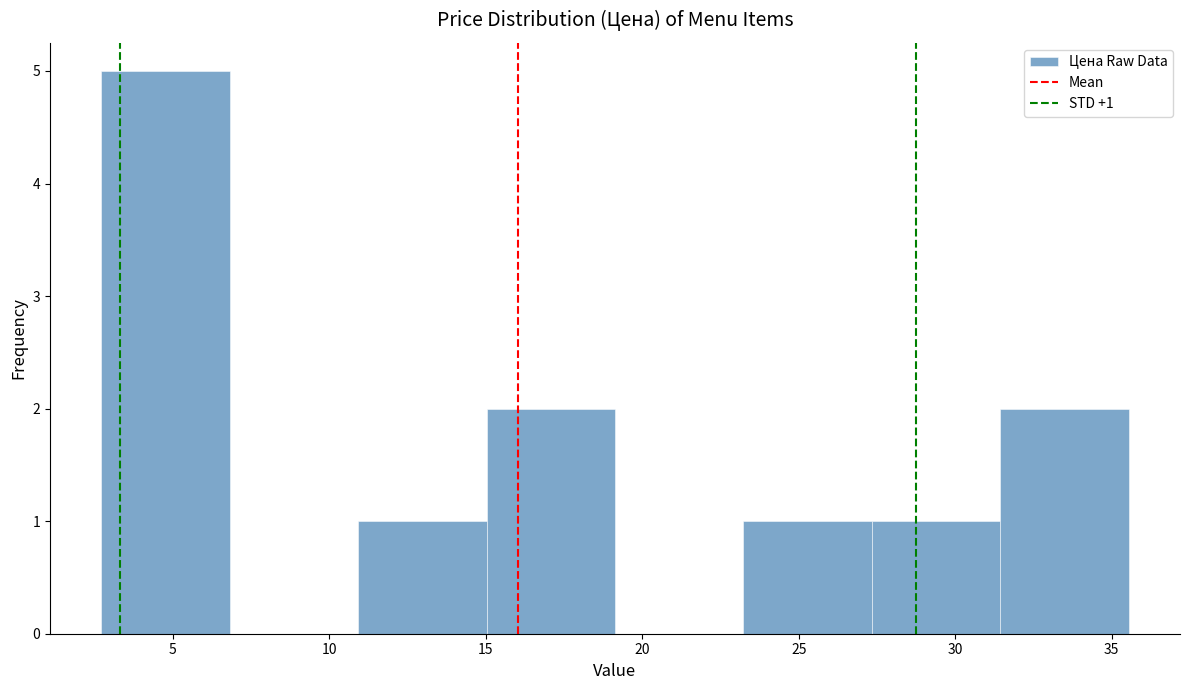

Over which range of the x-axis is the bar tallest?

2.5 to 7.0